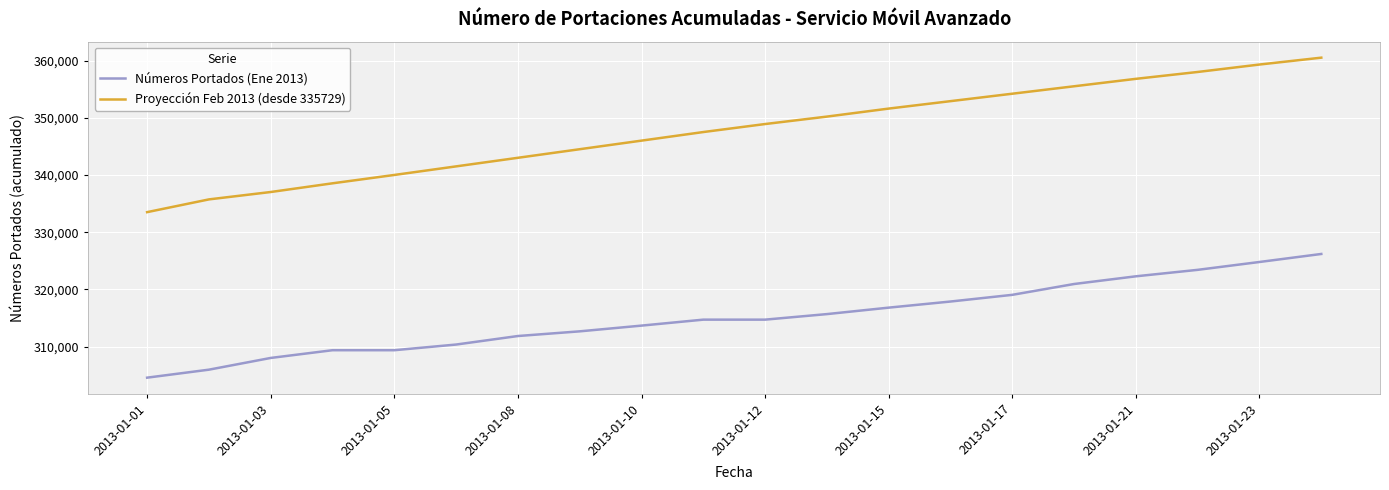

At how many categories does at least one series exceed 319839?

20